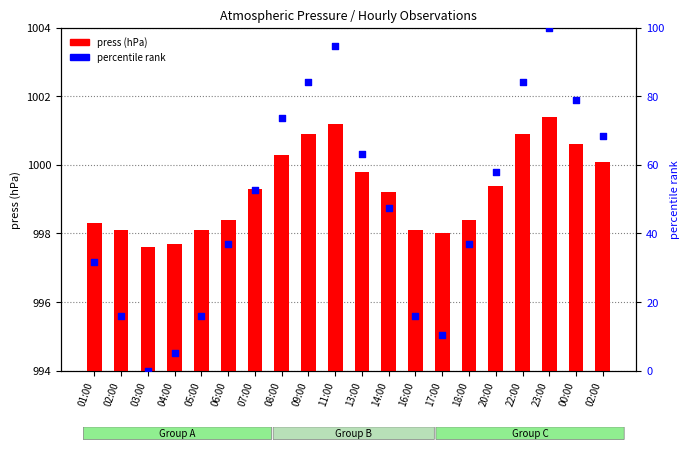

Which series has the widest spread of Y values?

percentile rank within the sample